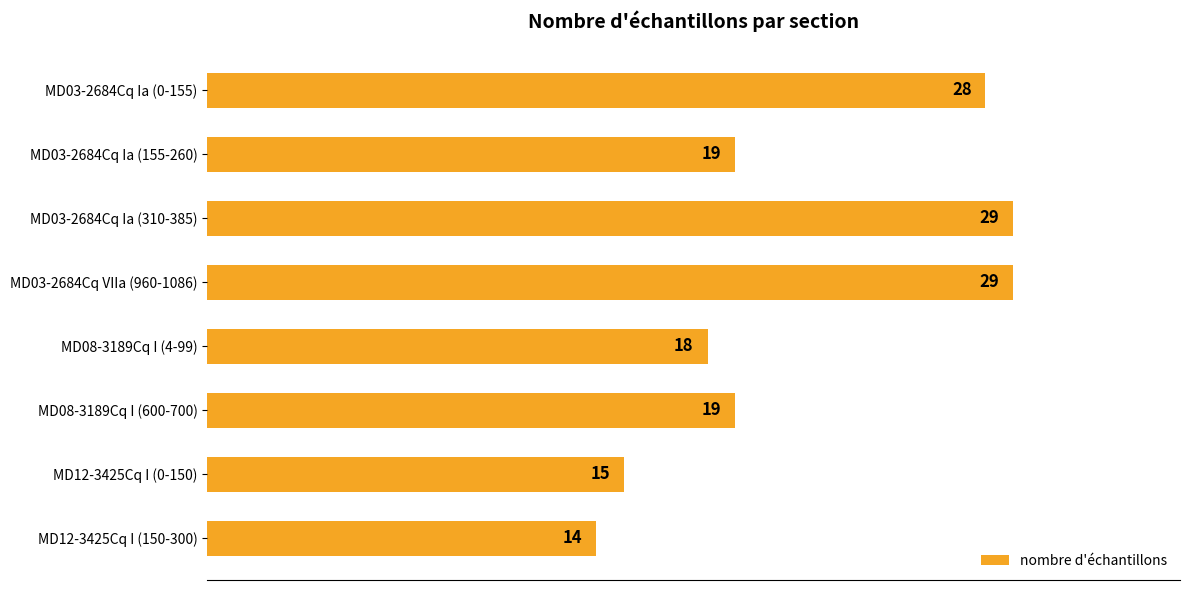

Count the number of categories in the chart.

8